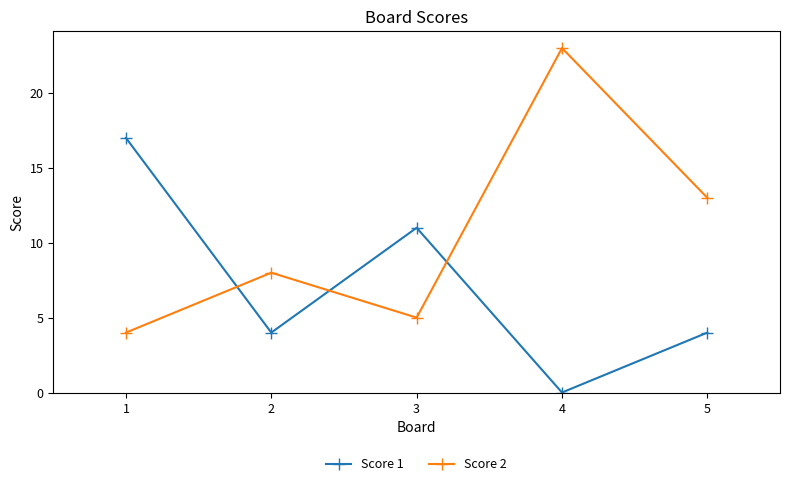

In Score 1, how many points are higher than both neighbors (excluding endpoints)?

1